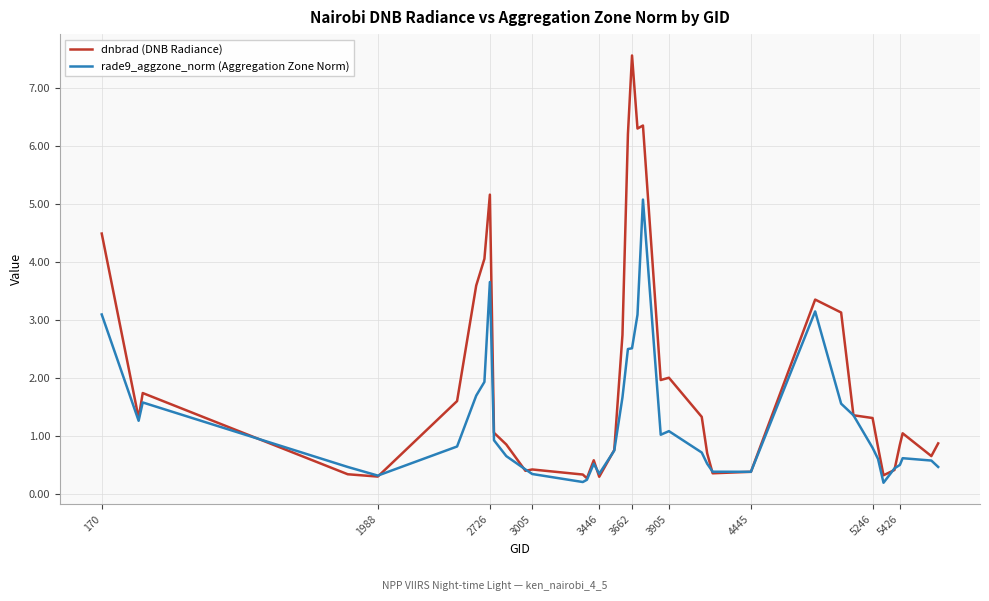

Which series has the widest spread of values?

dnbrad (DNB Radiance)